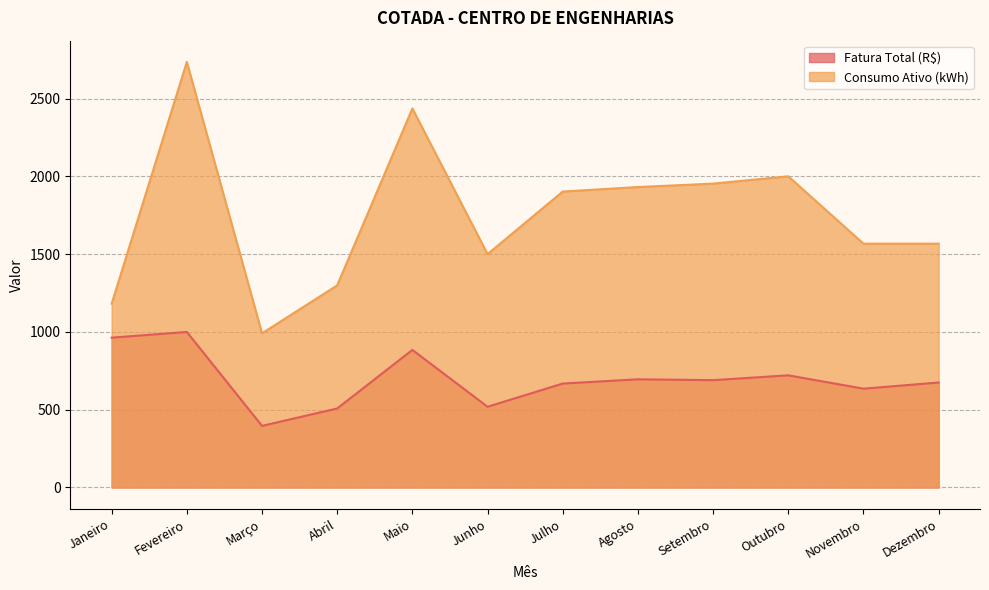

True or false: Fatura Total (R$) and Consumo Ativo (kWh) intersect in this chart.

False